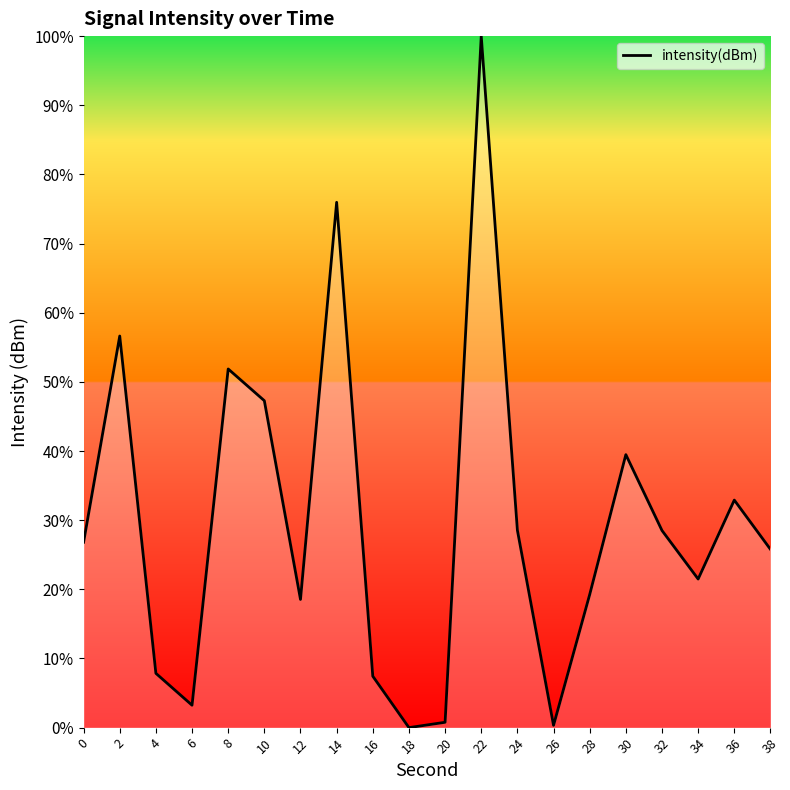

What value does the data have at 34?

21.5